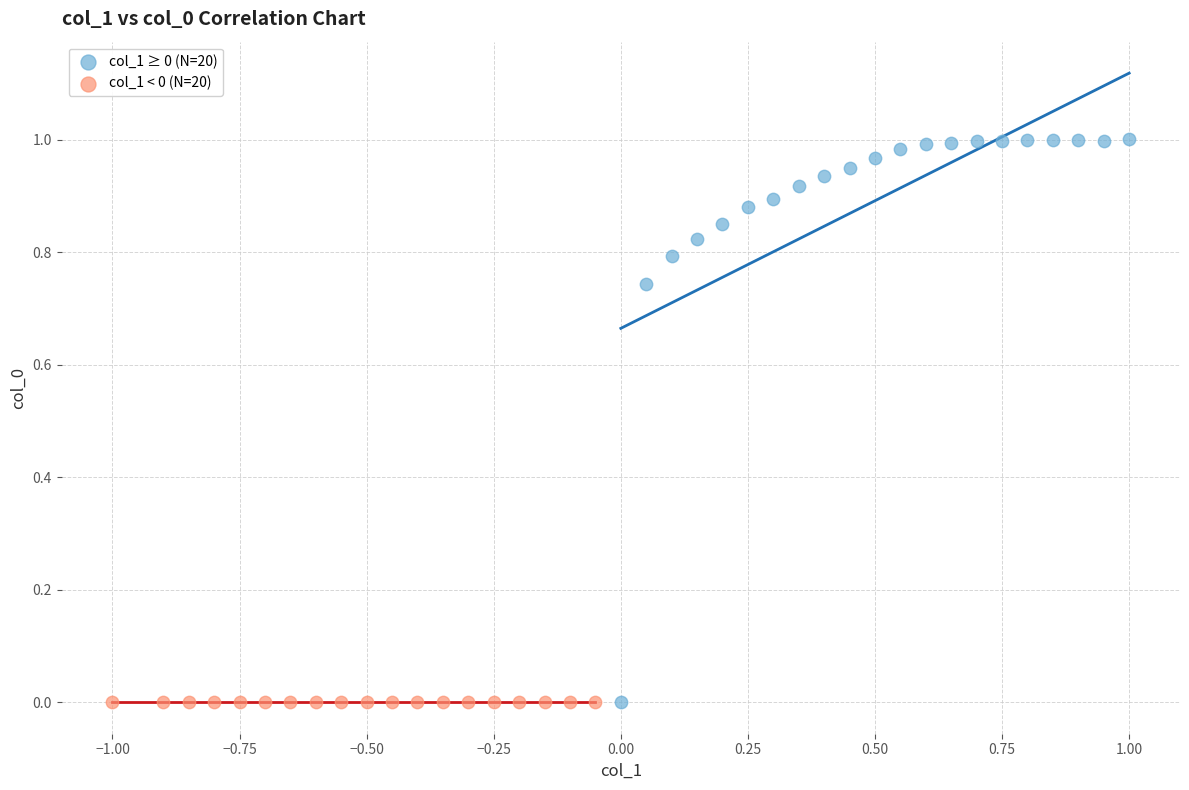

Which series reaches the maximum Y coordinate?

col_1 ≥ 0 (N=20)